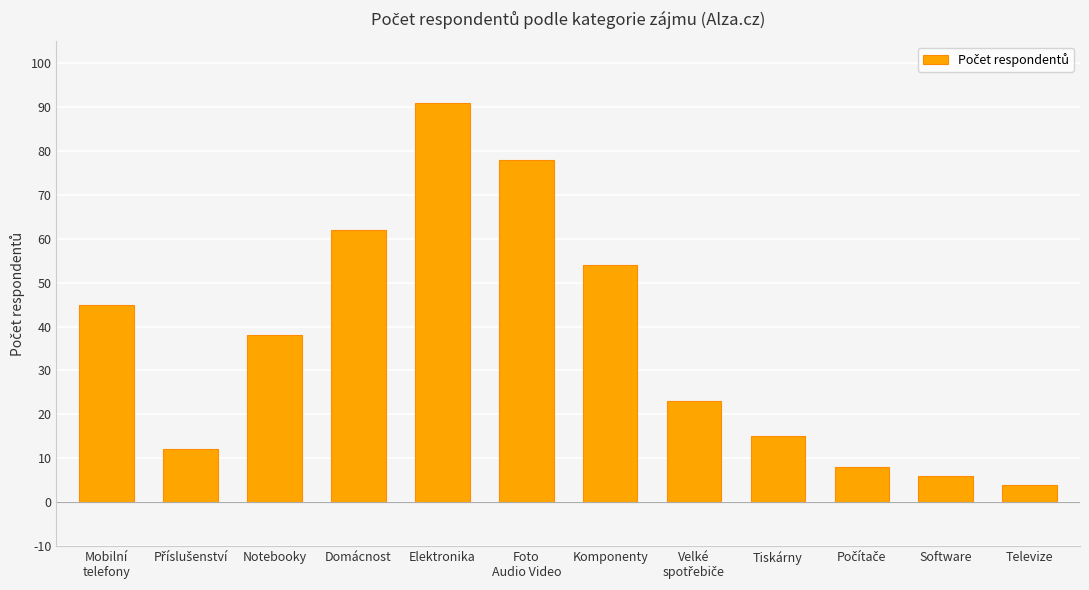

At which category does the chart reach its peak across all series?

Elektronika